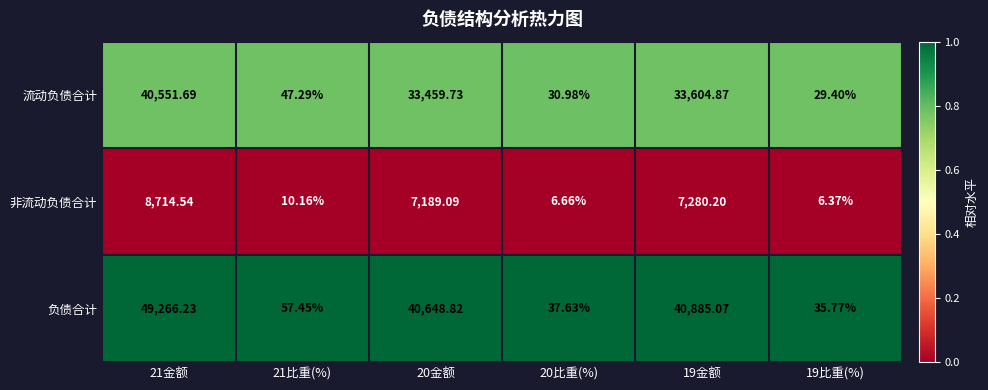

Is the value of 负债合计 at 21比重(%) greater than the value of 流动负债合计 at 20比重(%)?

Yes